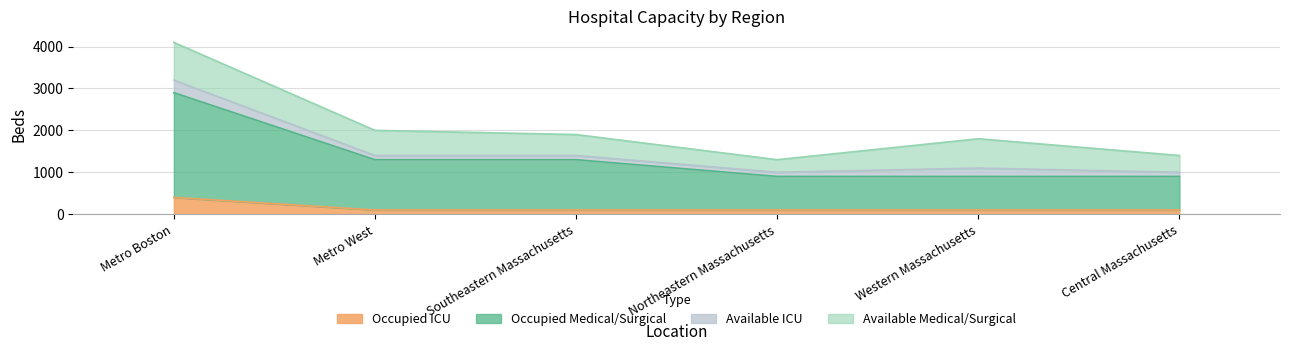

How many data points does each series have?

6